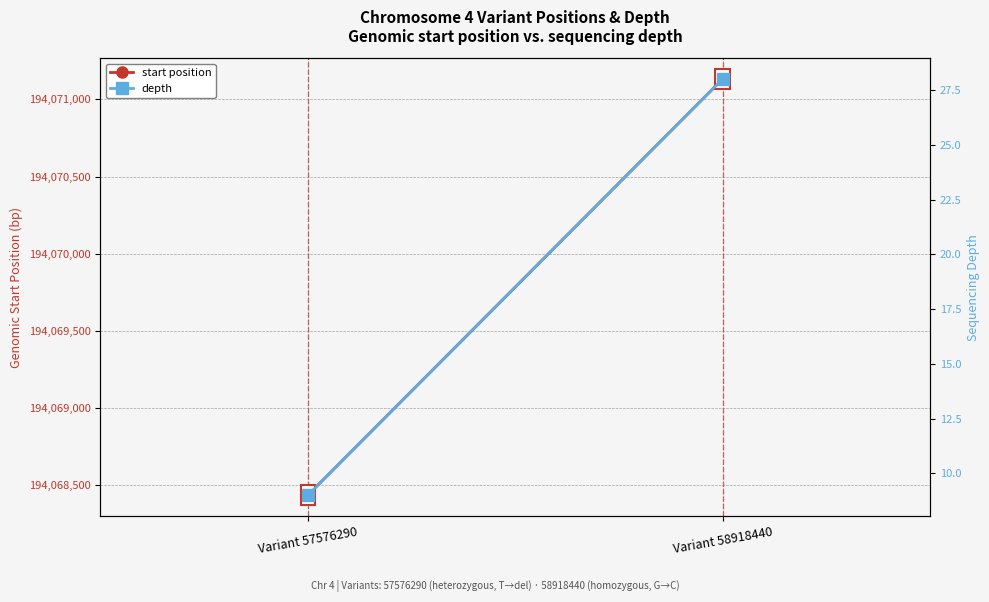

How many start position values are between 194068437 and 194071131?

2